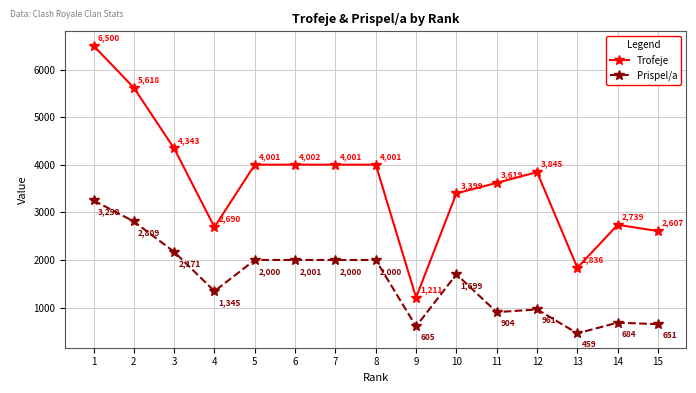

What is the spread (max minus min) of values at 9?

606